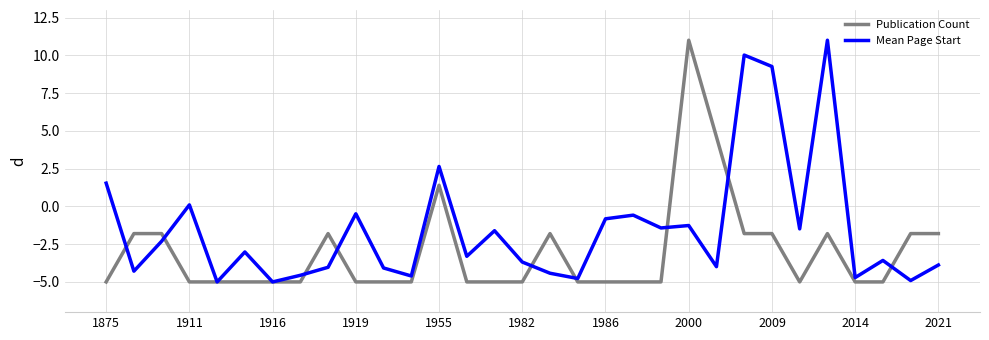

Which series has the largest total across all categories?

Mean Page Start